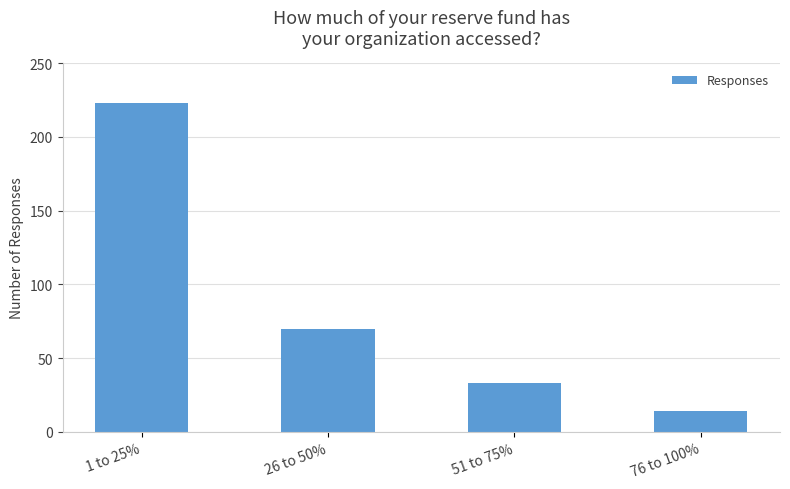

What is the value of the 1st bar from the left?

223